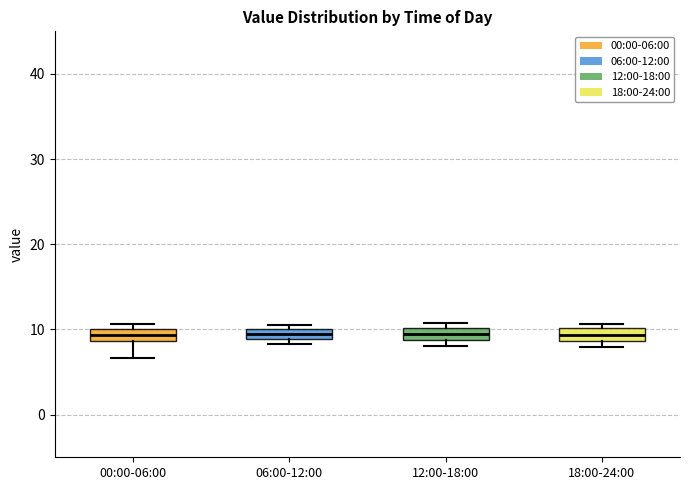

Where is the upper edge of the box for 00:00-06:00 on the y-axis? The values are not printed on the chart, so give them approximately, as read against the axis.

10